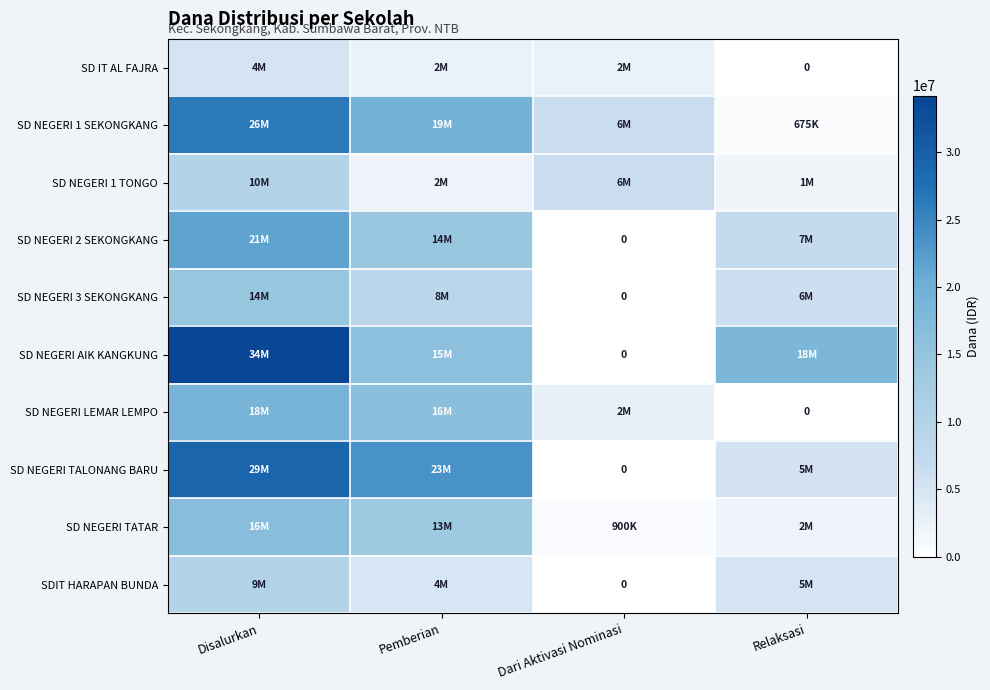

How many series are shown in this chart?

10